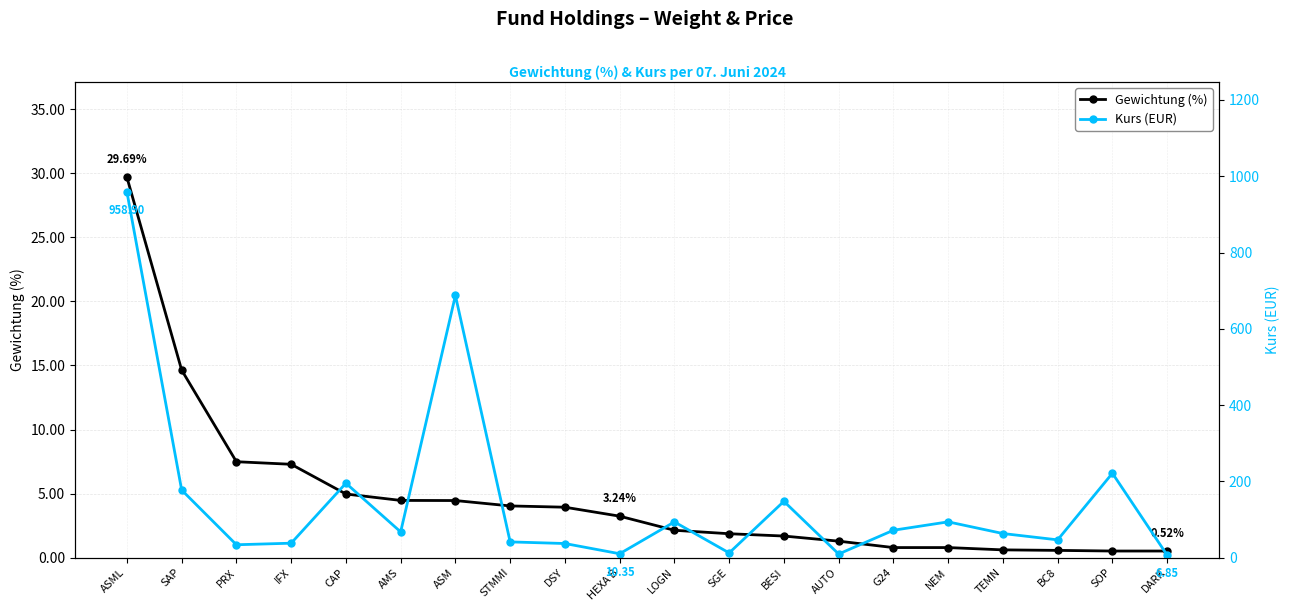

What is the maximum value for Kurs (EUR)?

958.9